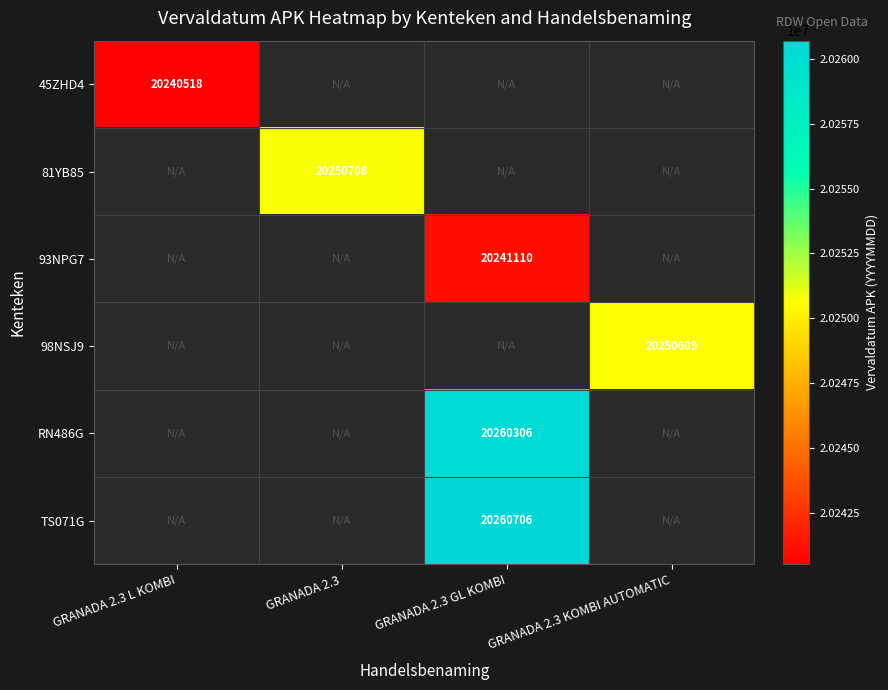

Count the number of categories in the chart.

4